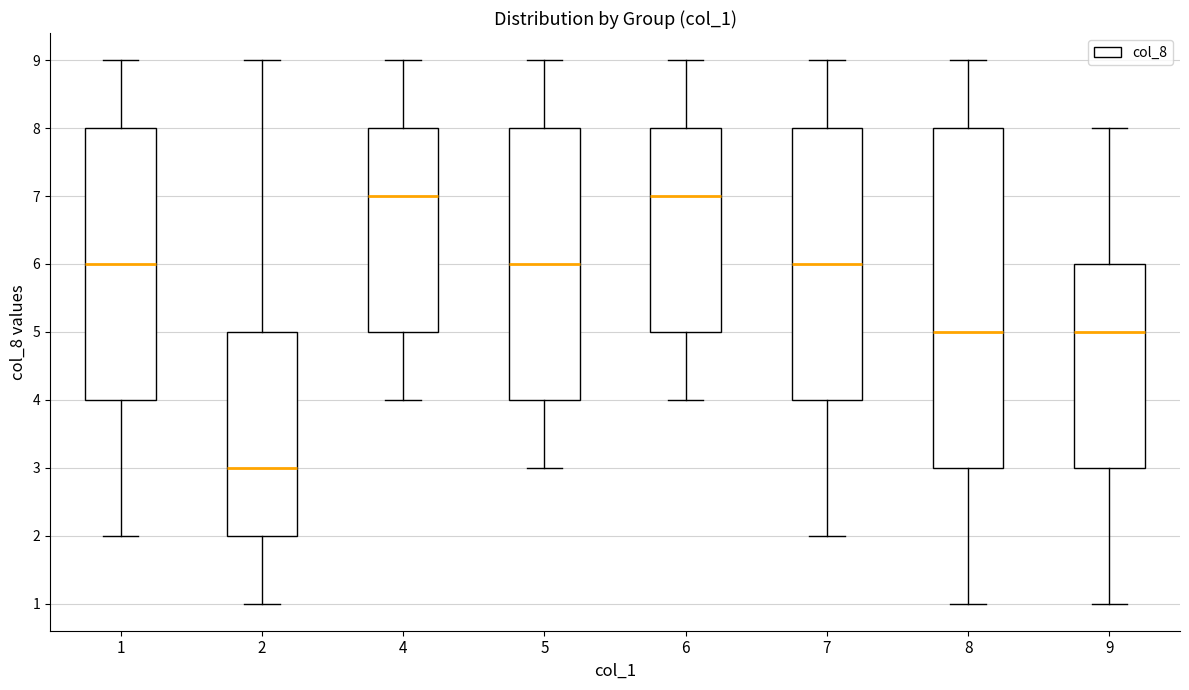

Which box has the lowest median line?

2